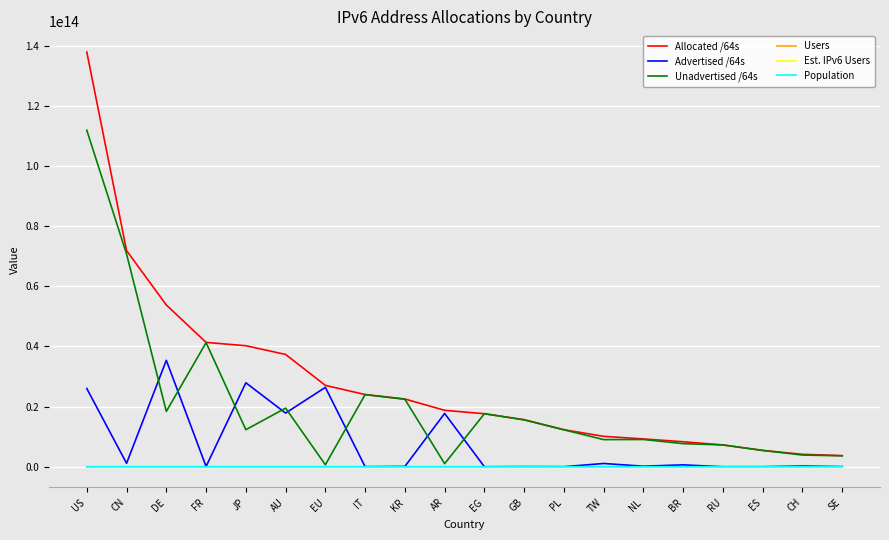

The value of Allocated /64s at BR is 4653903655151. True or false?

False